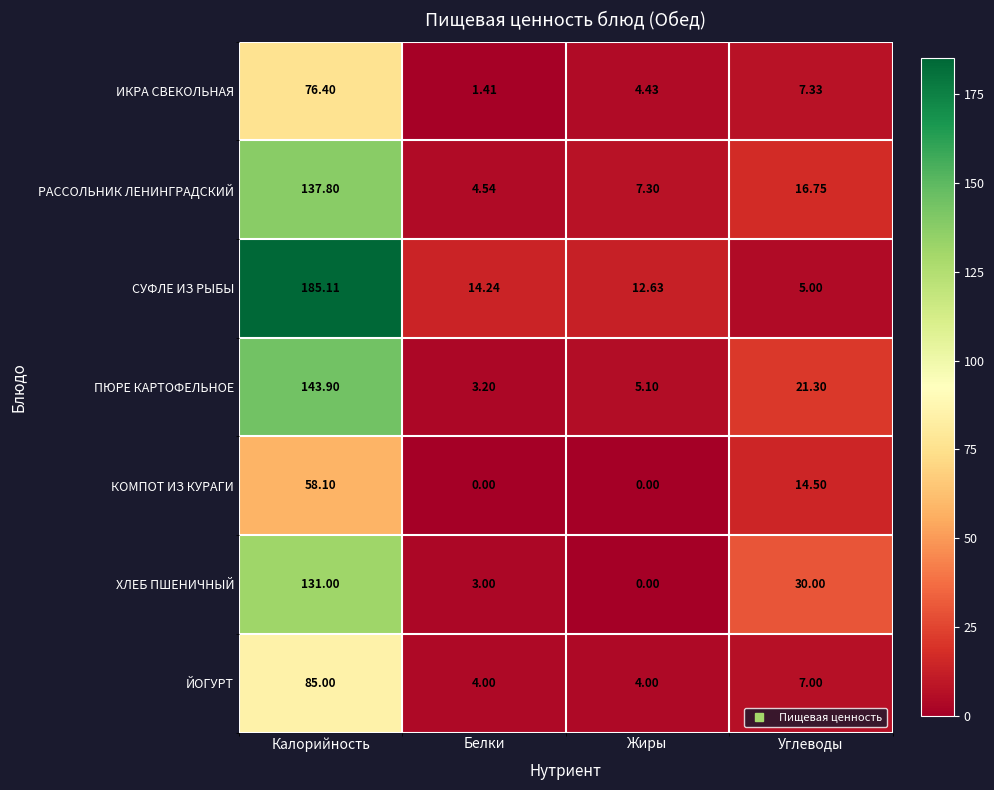

At which label does РАССОЛЬНИК ЛЕНИНГРАДСКИЙ first exceed 16?

Калорийность